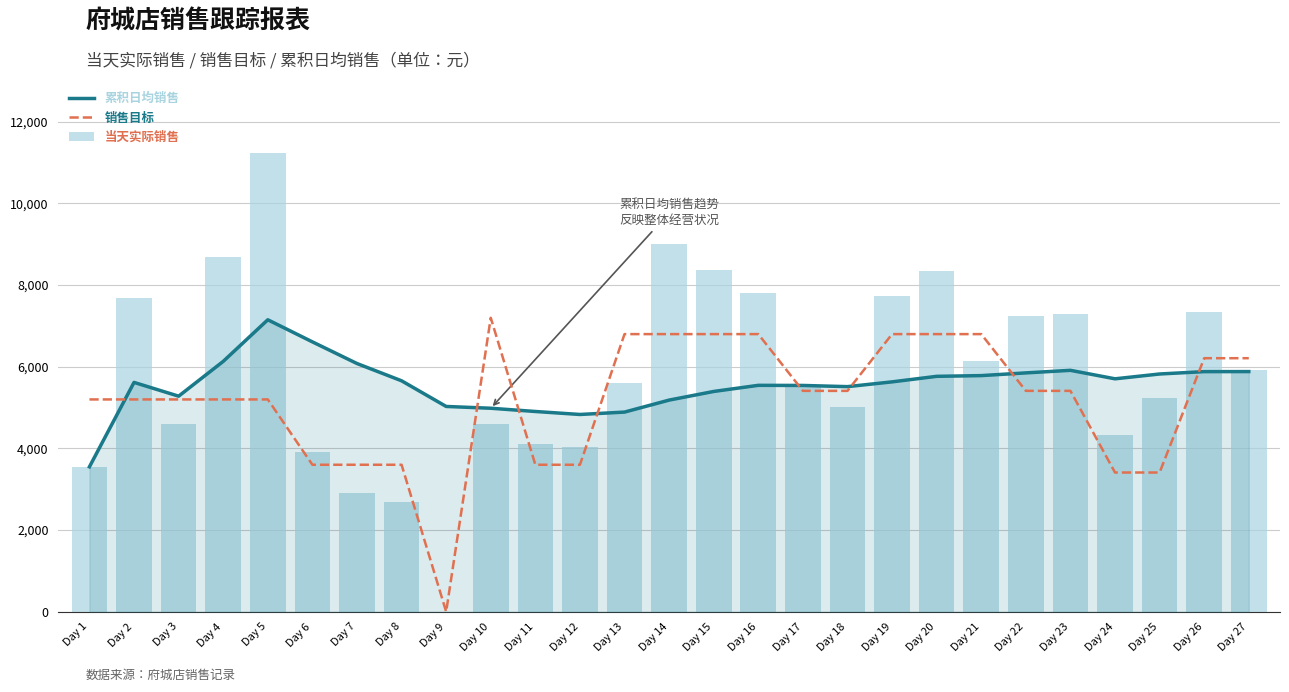

The 当天实际销售 series shows 0.0 at Day 9. True or false?

True